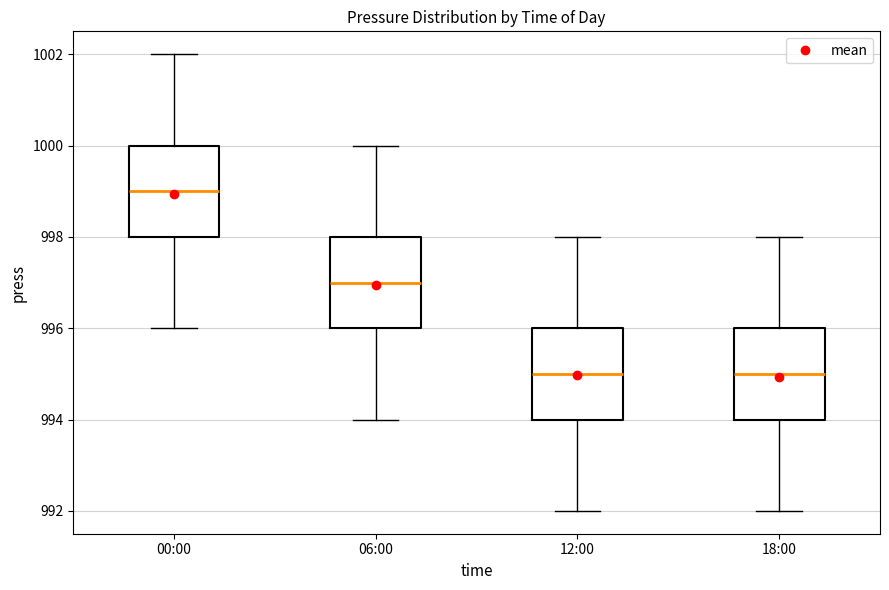

Where is the upper edge of the box for 00:00 on the y-axis? The values are not printed on the chart, so give them approximately, as read against the axis.

1000